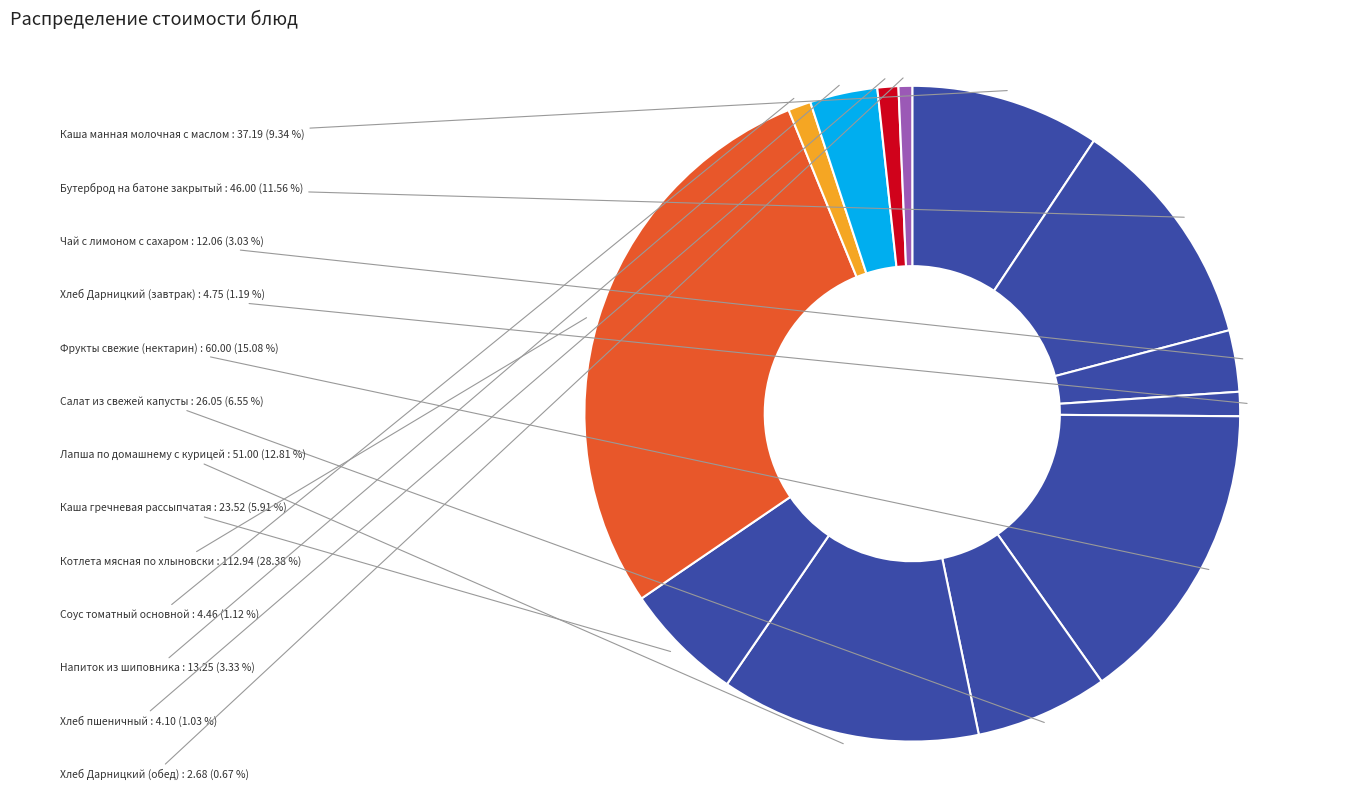

How many slices are in this pie chart?

13